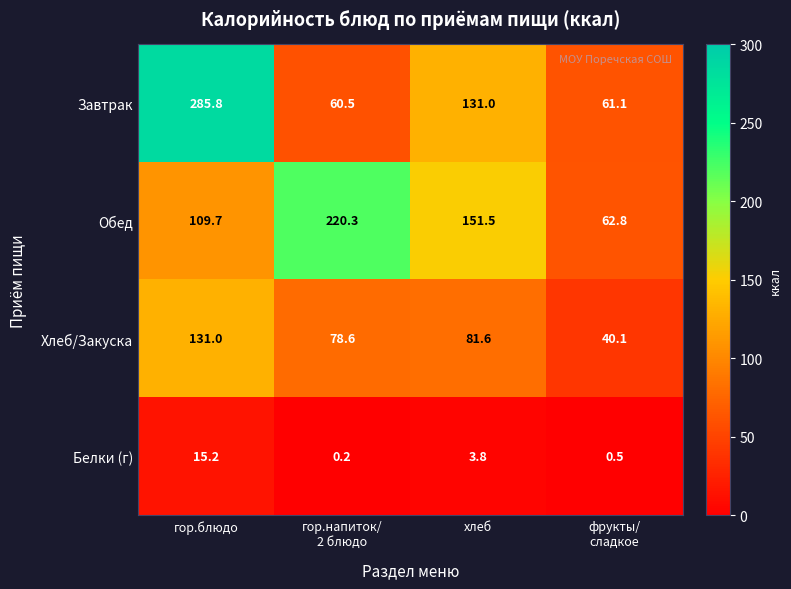

Count the number of data series in this chart.

4